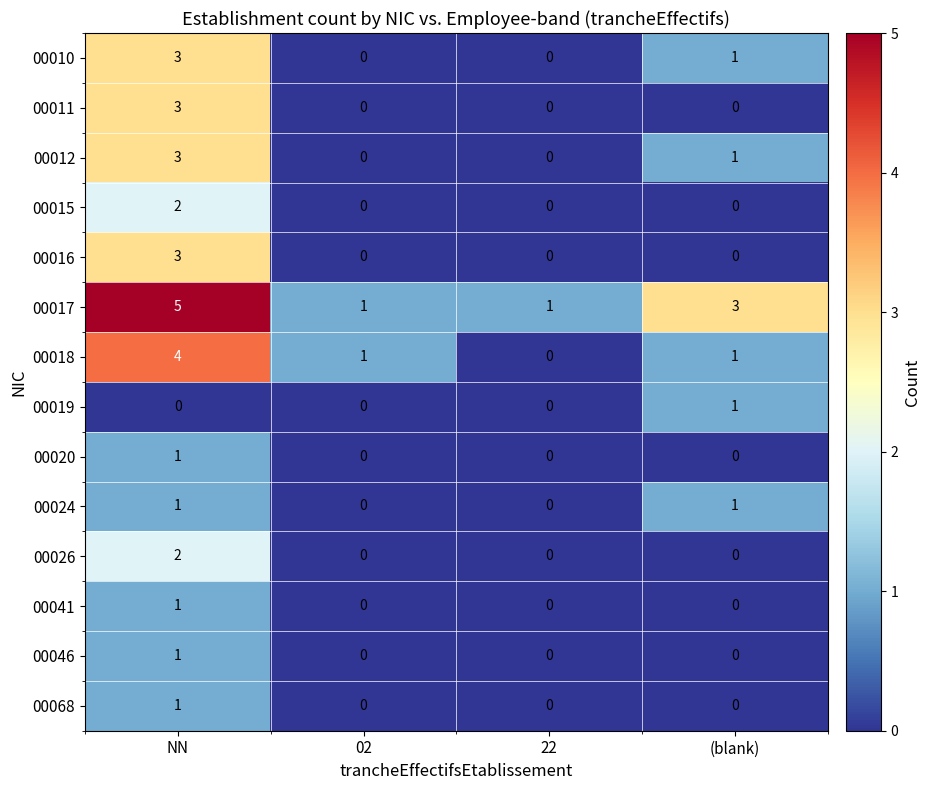

At which category is the sum across all series the highest?

NN